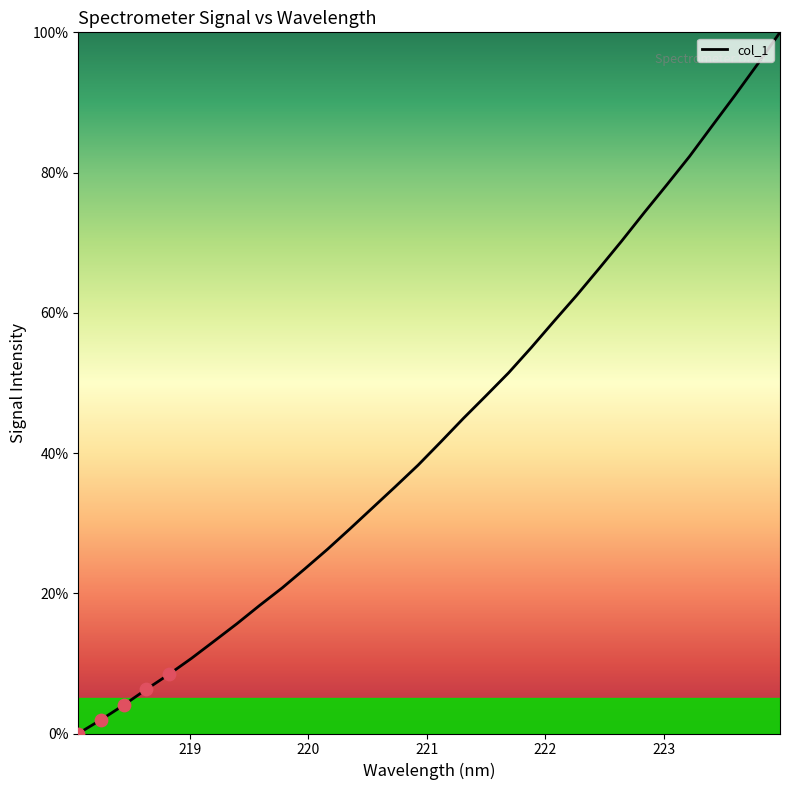

What is the maximum value shown in the chart?

100.0